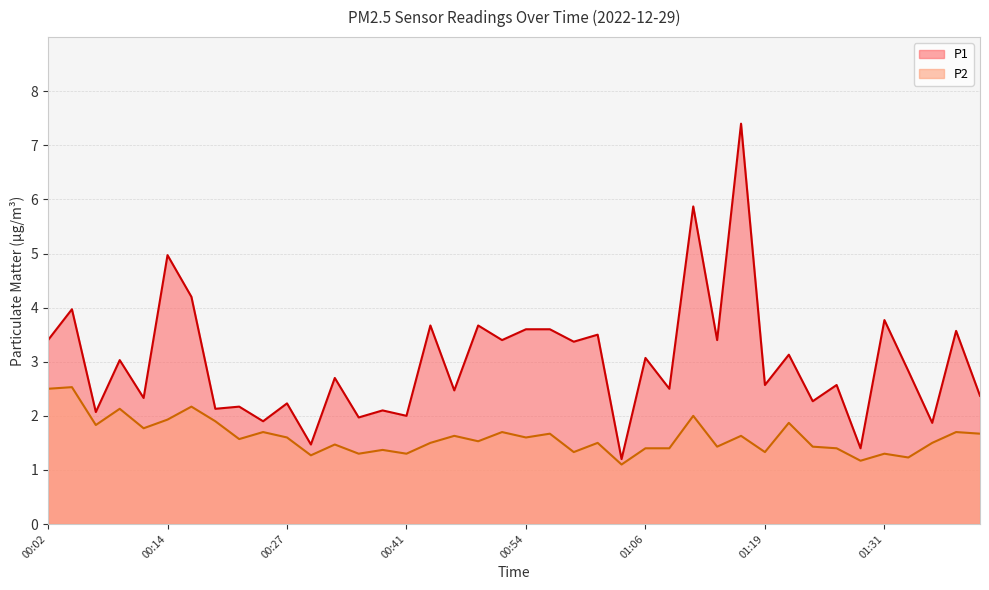

Reading left to right, what are all the values shown in this chart?

P1: 3.4	4.0	2.1	3.0	2.3	5.0	4.2	2.1	2.2	1.9	2.2	1.5	2.7	2.0	2.1	2.0	3.7	2.5	3.7	3.4	3.6	3.6	3.4	3.5	1.2	3.1	2.5	5.9	3.4	7.4	2.6	3.1	2.3	2.6	1.4	3.8	2.8	1.9	3.6	2.4
P2: 2.5	2.5	1.8	2.1	1.8	1.9	2.2	1.9	1.6	1.7	1.6	1.3	1.5	1.3	1.4	1.3	1.5	1.6	1.5	1.7	1.6	1.7	1.3	1.5	1.1	1.4	1.4	2.0	1.4	1.6	1.3	1.9	1.4	1.4	1.2	1.3	1.2	1.5	1.7	1.7